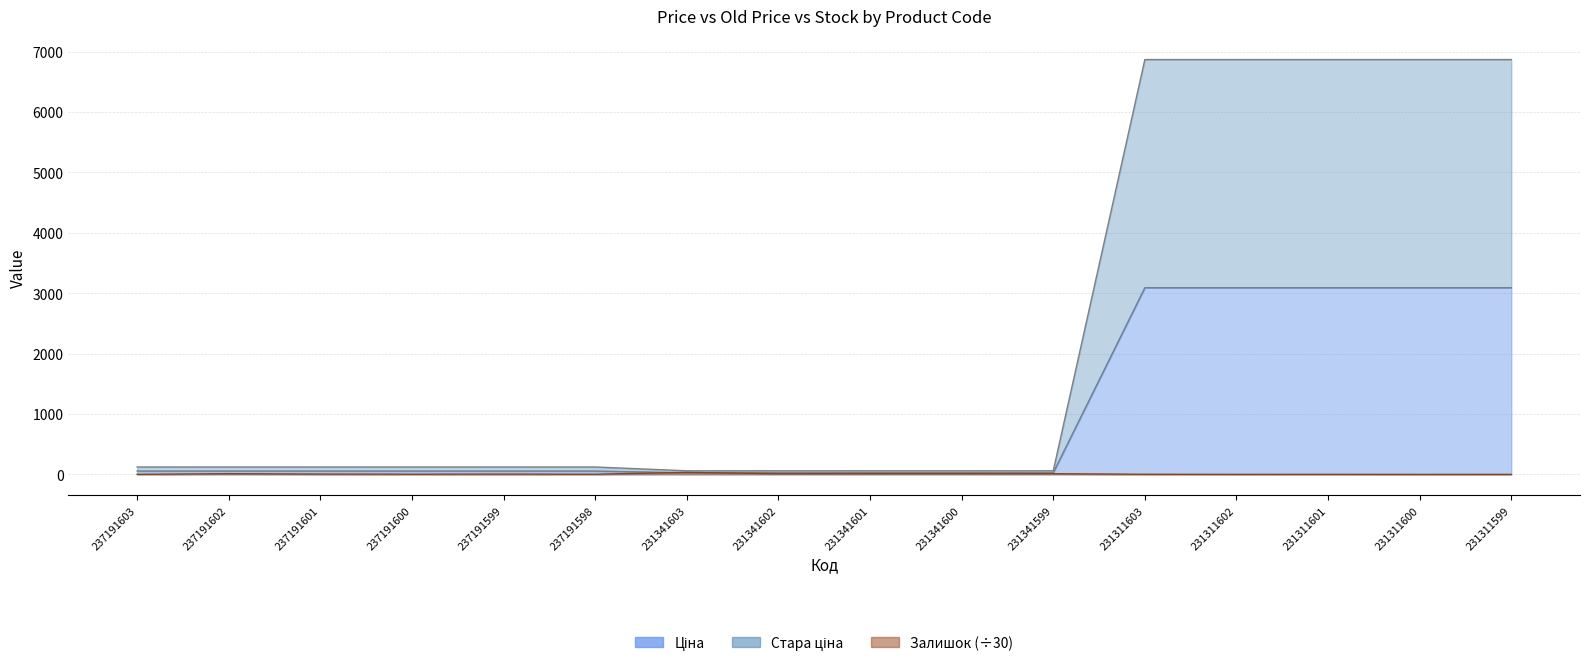

Reading left to right, extract all data points from this chart.

Ціна: 55.4	55.4	55.4	55.4	55.4	55.4	27.0	27.0	27.0	27.0	27.0	3091.2	3091.2	3091.2	3091.2	3091.2
Стара ціна: 123.0	123.0	123.0	123.0	123.0	123.0	60.0	60.0	60.0	60.0	60.0	6869.4	6869.4	6869.4	6869.4	6869.4
Залишок: 1.8	12.3	6.0	3.8	5.3	3.3	34.1	11.1	13.0	13.2	11.8	2.4	0.7	1.1	0.1	0.5